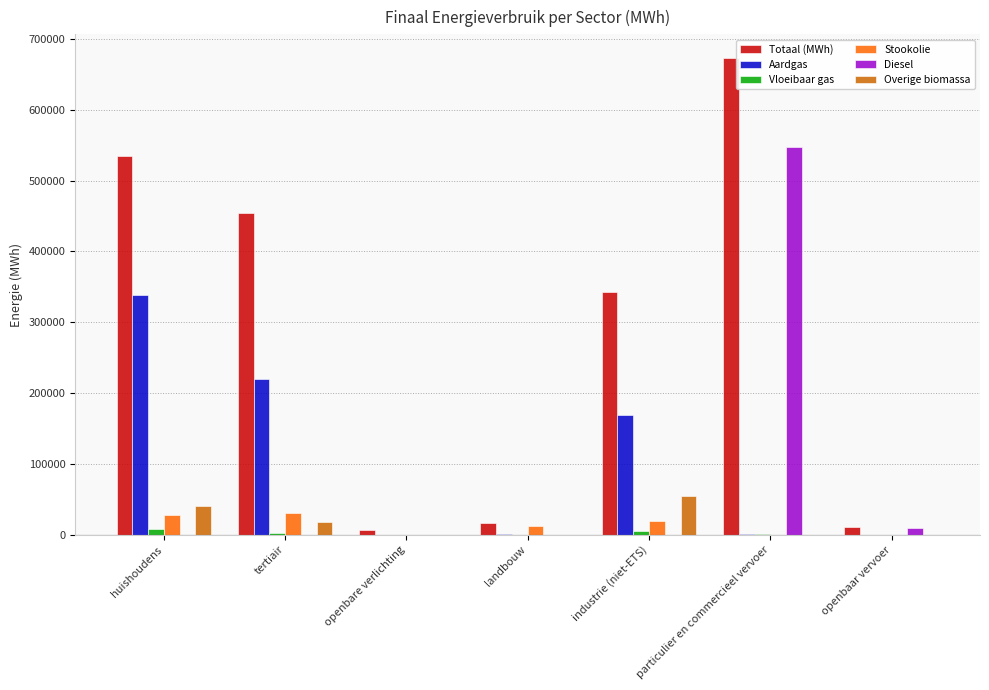

Which series has the largest total across all categories?

Totaal (MWh)